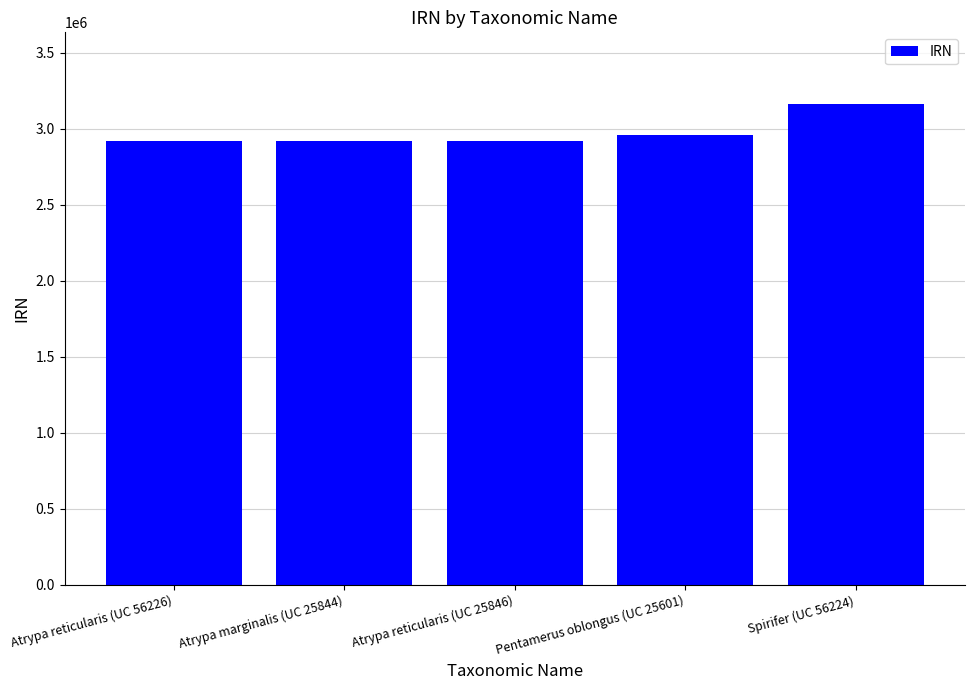

At which category does the chart reach its peak across all series?

Spirifer (UC 56224)